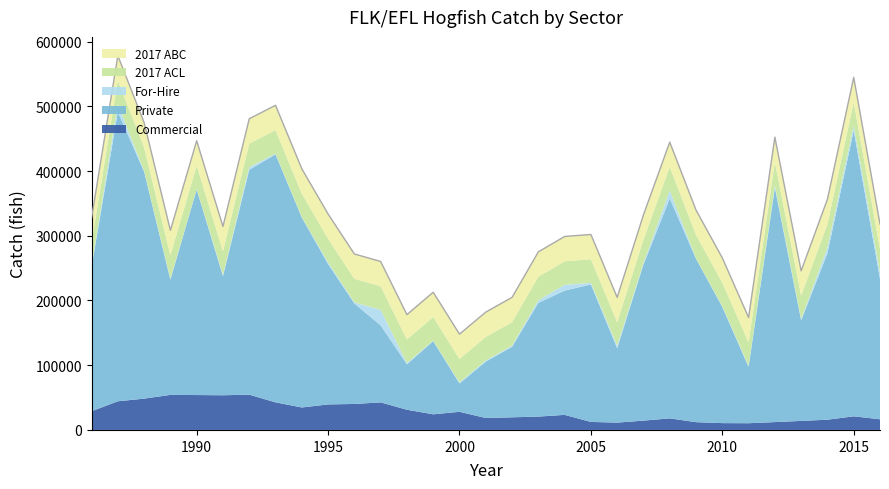

At which category is the sum across all series the highest?

1987